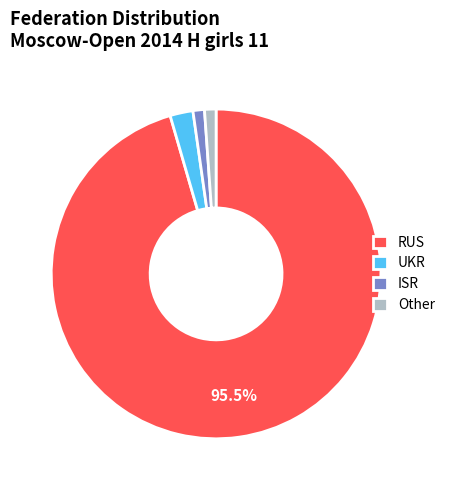

Do ISR and Other together represent more than half of the pie?

No